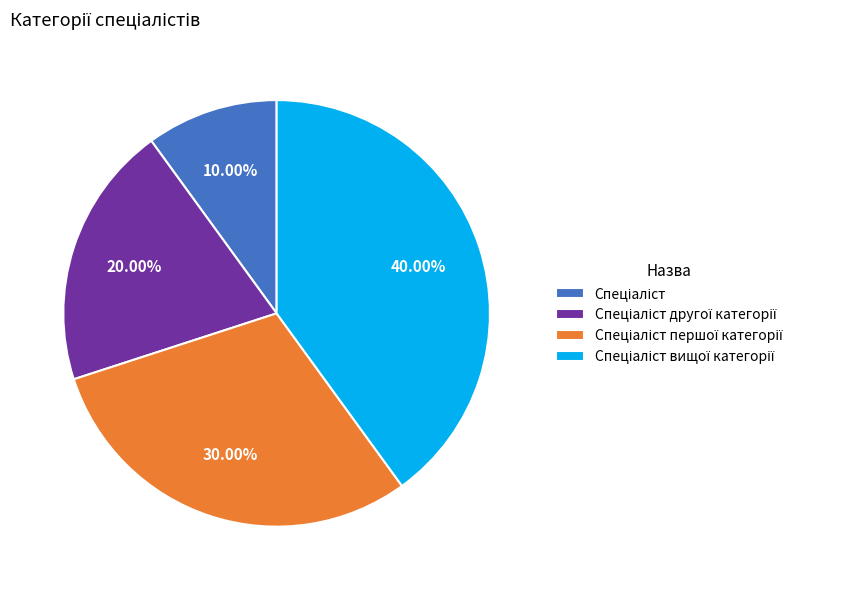

Does any single category account for the majority?

No